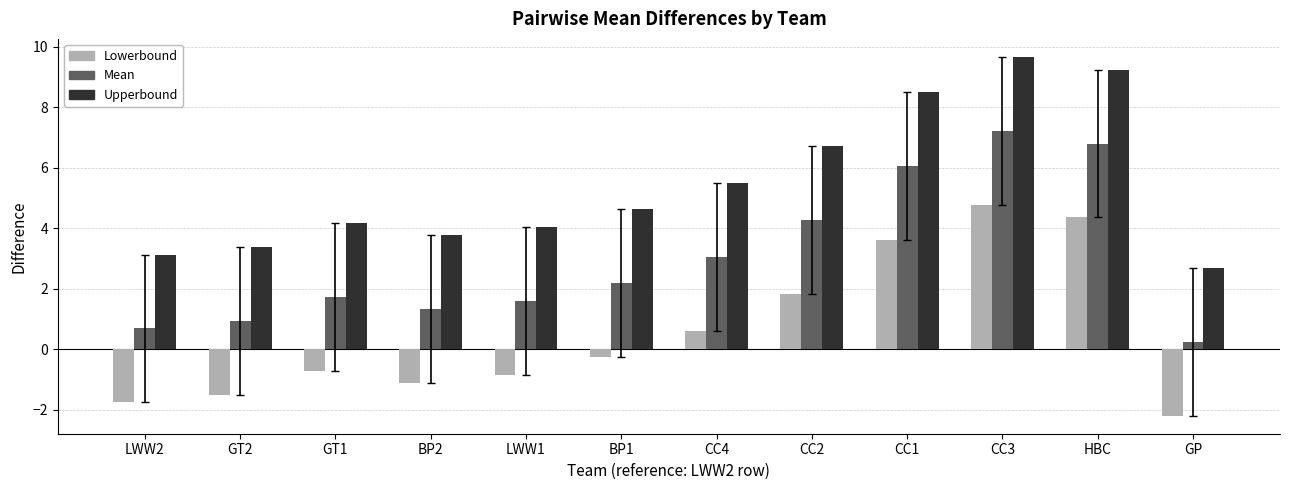

Reading right to left, list all the values displayed in this chart.

Lowerbound: GP=-2.2	HBC=4.4	CC3=4.8	CC1=3.6	CC2=1.8	CC4=0.6	BP1=-0.3	LWW1=-0.8	BP2=-1.1	GT1=-0.7	GT2=-1.5	LWW2=-1.8
Mean: GP=0.2	HBC=6.8	CC3=7.2	CC1=6.1	CC2=4.3	CC4=3.0	BP1=2.2	LWW1=1.6	BP2=1.3	GT1=1.7	GT2=0.9	LWW2=0.7
Upperbound: GP=2.7	HBC=9.2	CC3=9.7	CC1=8.5	CC2=6.7	CC4=5.5	BP1=4.6	LWW1=4.0	BP2=3.8	GT1=4.2	GT2=3.4	LWW2=3.1